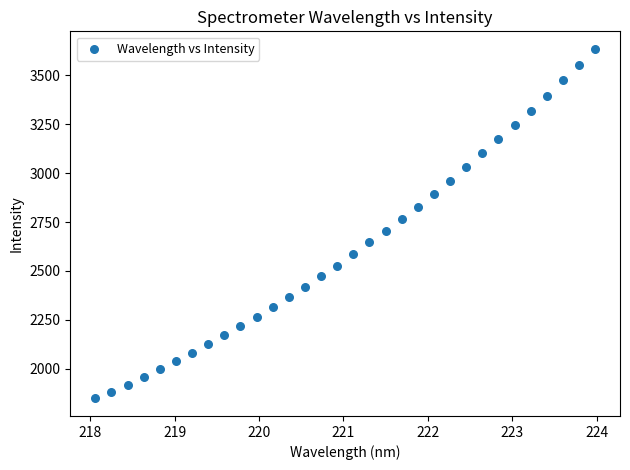

What is the range of Y values (max minus min)?

1786.3